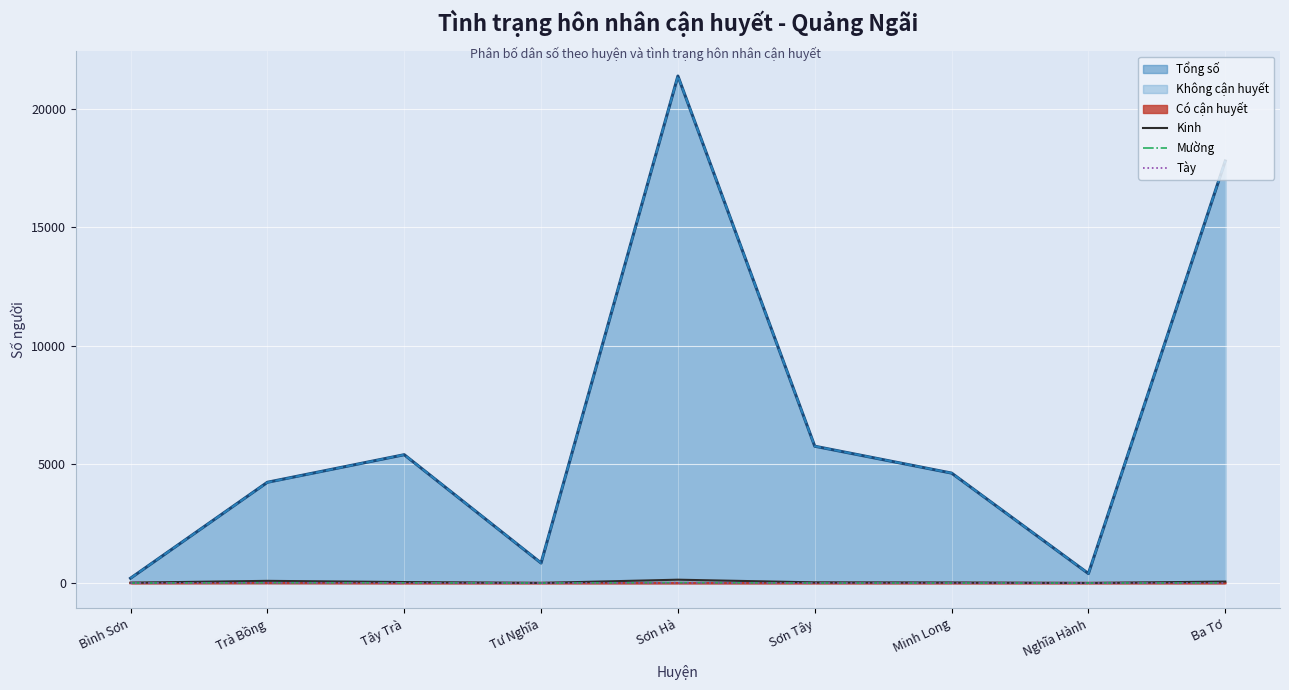

Count the number of categories in the chart.

9